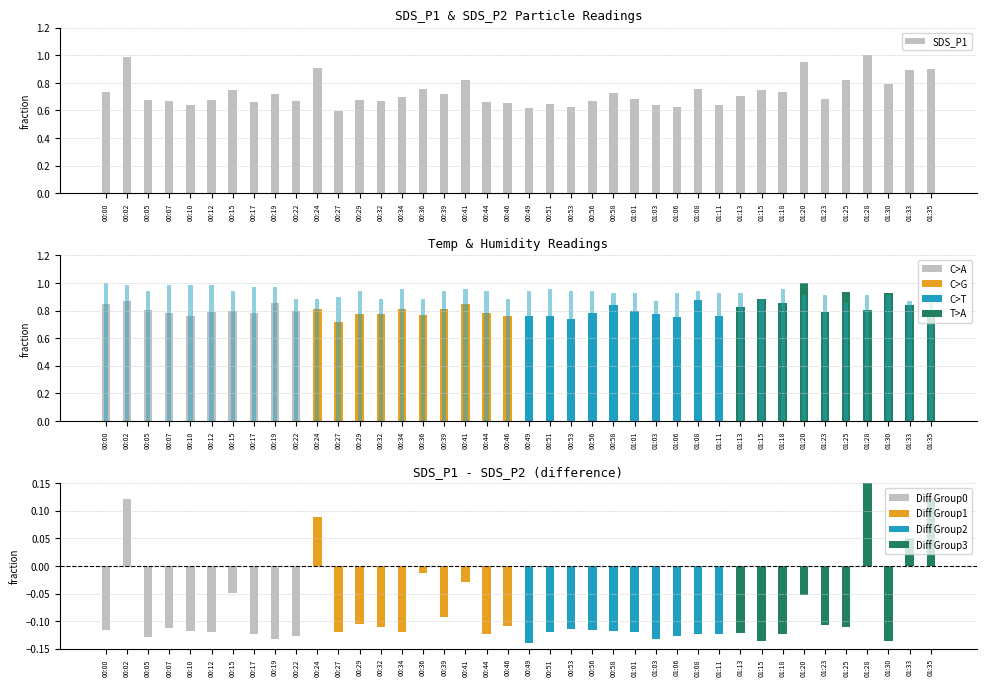

What is the value of the SDS_P1 bar at the 16th from the left?

0.8